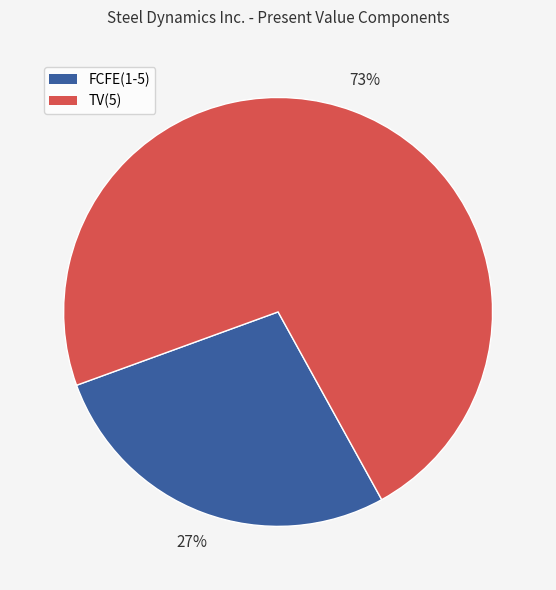

Which slice represents more than half of the pie?

TV(5)